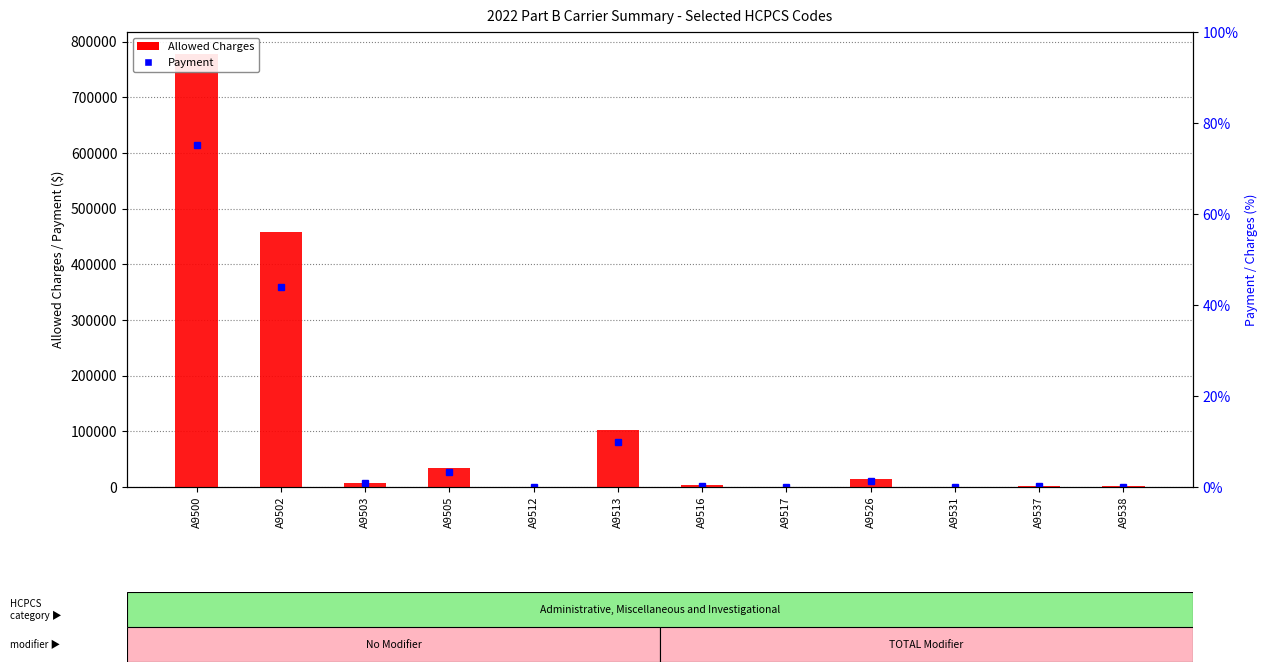

Rank the series at A9505 from highest to lowest value.

Allowed Charges, Payment